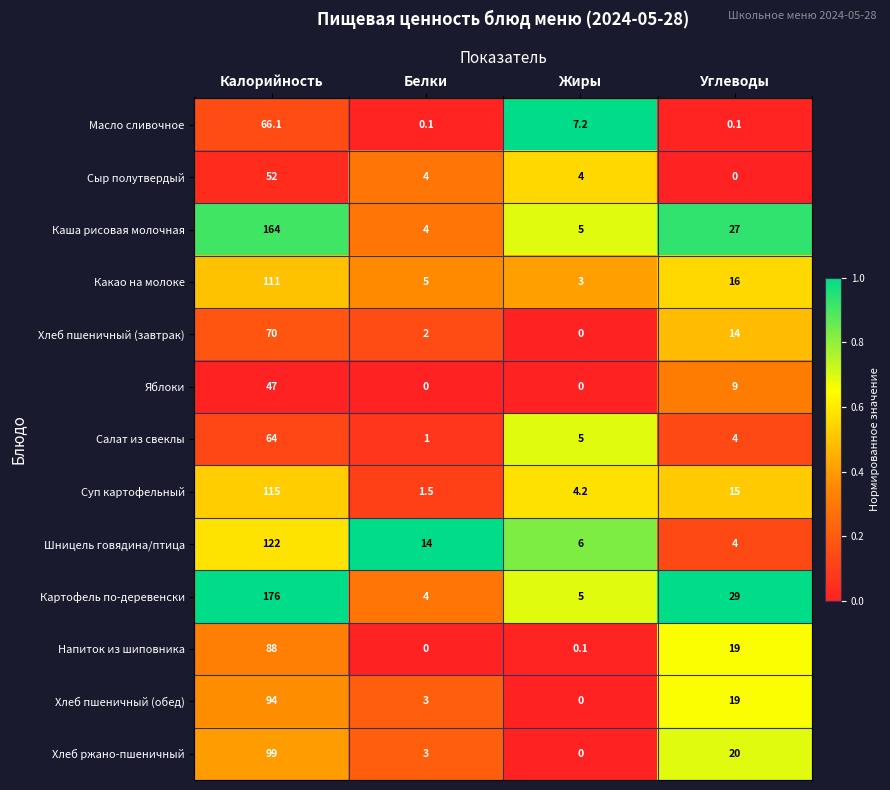

What is the spread (max minus min) of values at Калорийность?

129.0